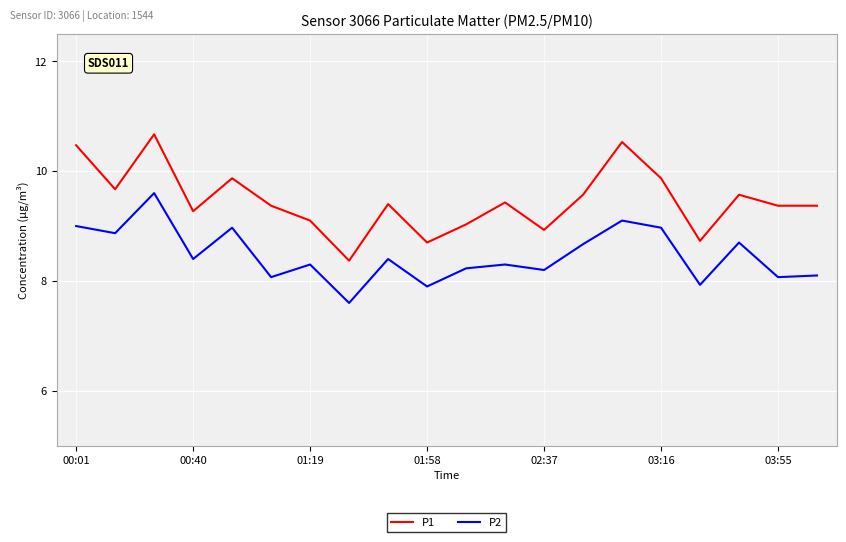

Reading left to right, what are all the values shown in this chart?

P1: 10.5	9.7	10.7	9.3	9.9	9.4	9.1	8.4	9.4	8.7	9.0	9.4	8.9	9.6	10.5	9.9	8.7	9.6	9.4	9.4
P2: 9.0	8.9	9.6	8.4	9.0	8.1	8.3	7.6	8.4	7.9	8.2	8.3	8.2	8.7	9.1	9.0	7.9	8.7	8.1	8.1